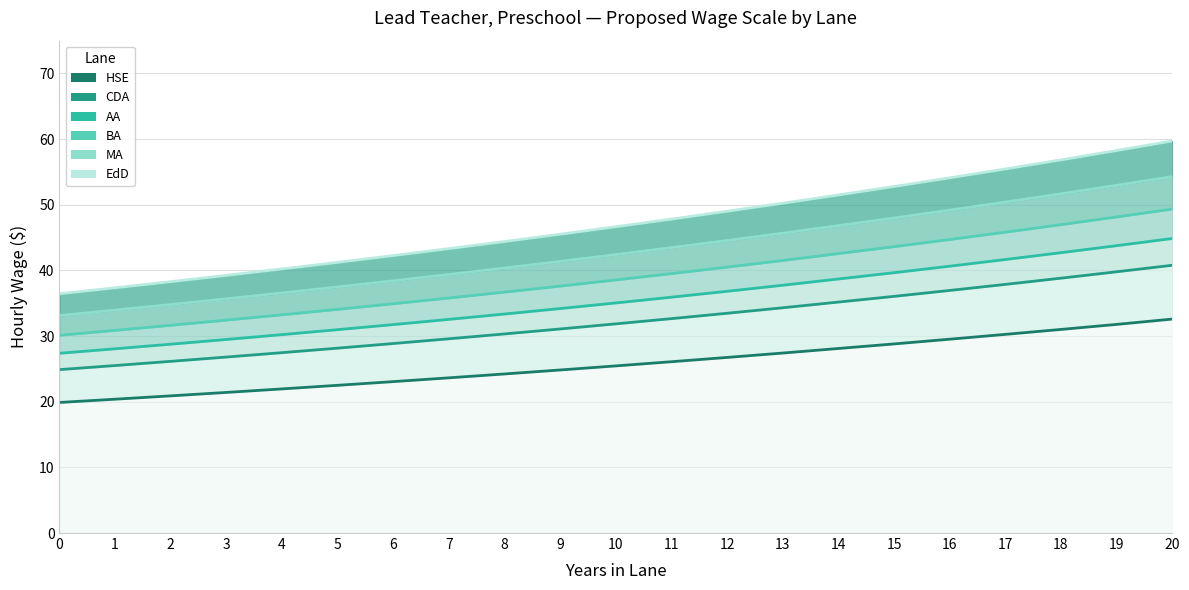

How many lines are shown in the chart?

6